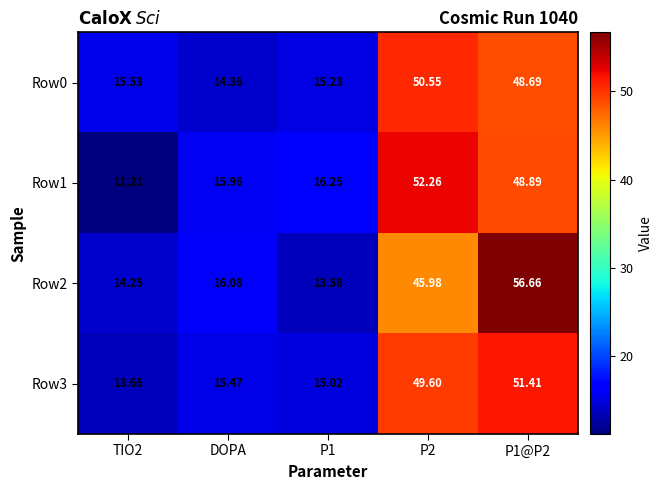

At how many categories does at least one series exceed 35?

2